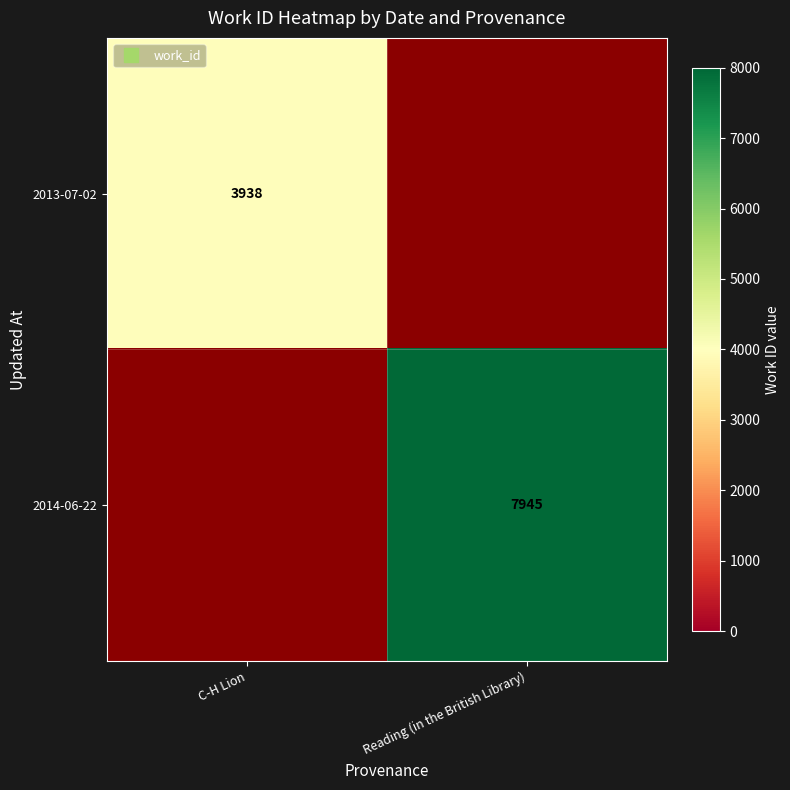

How many series are shown in this chart?

2